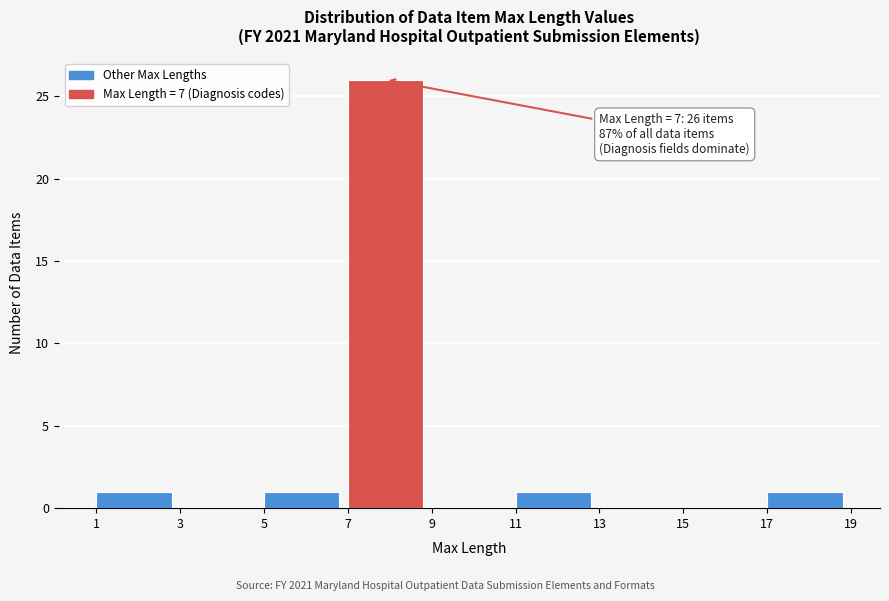

Over which range of the x-axis is the bar tallest?

7 to 9